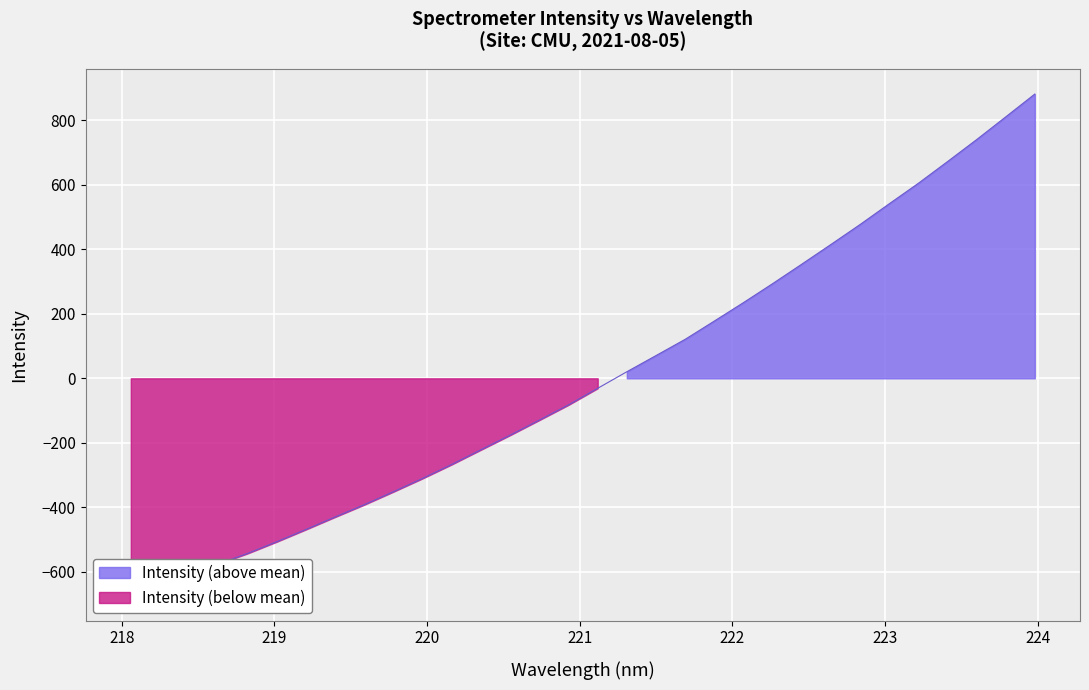

True or false: the data has more than 1 interior local peaks.

False